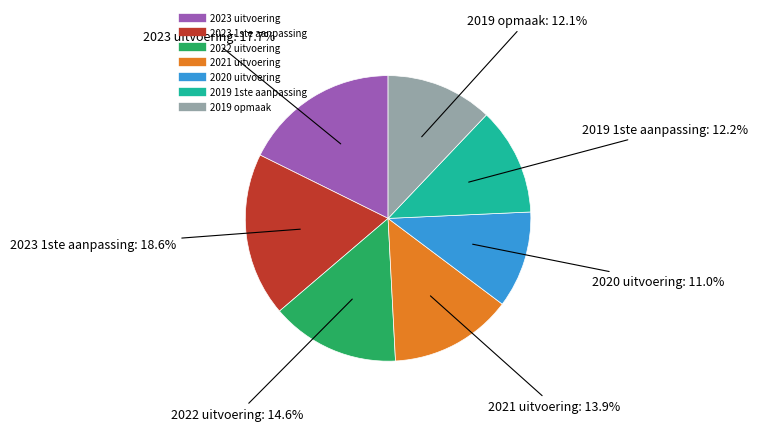

How much of the chart is everything except 2022 uitvoering?

85.4%